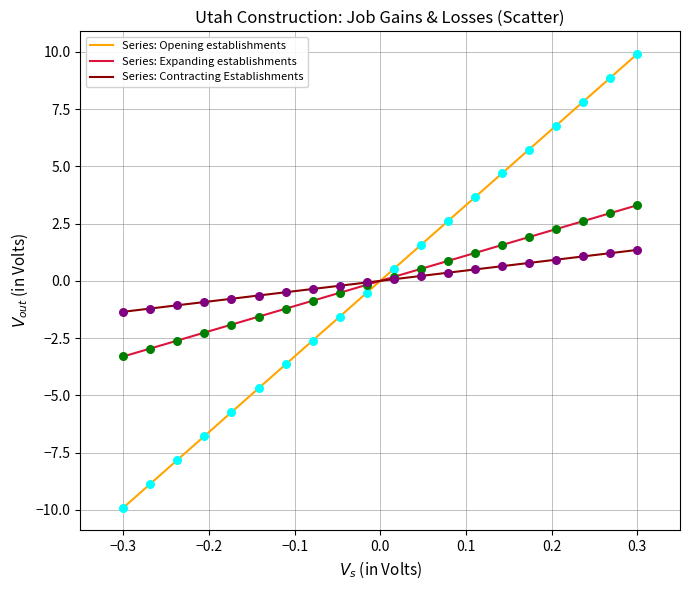

List the series in order of their peak value, highest first.

Series: Opening establishments, Series: Expanding establishments, Series: Contracting Establishments